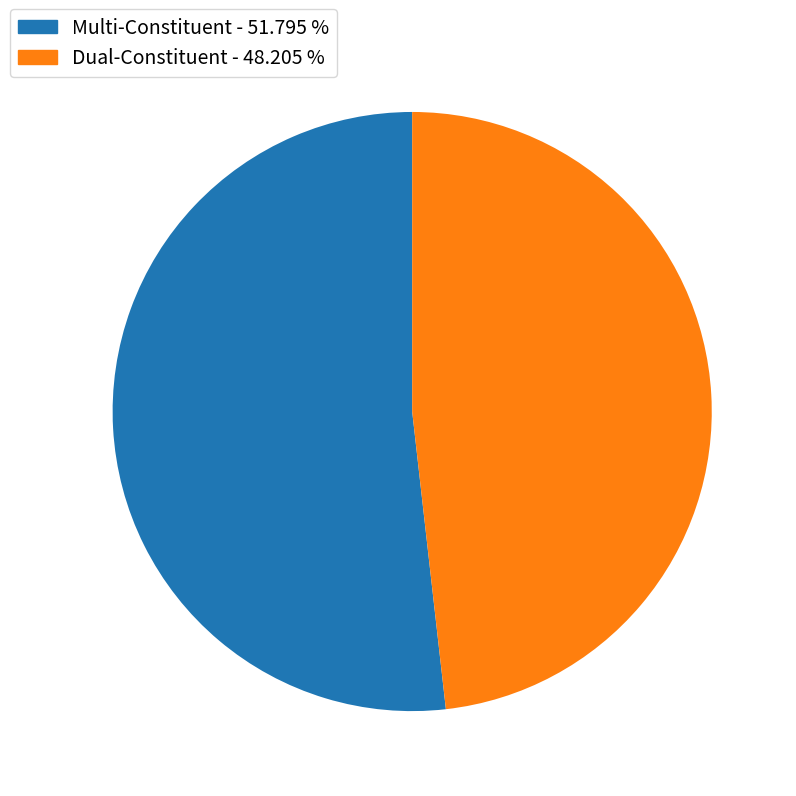

Between Multi-Constituent - 51.795 % and Dual-Constituent - 48.205 %, which is larger?

Multi-Constituent - 51.795 %